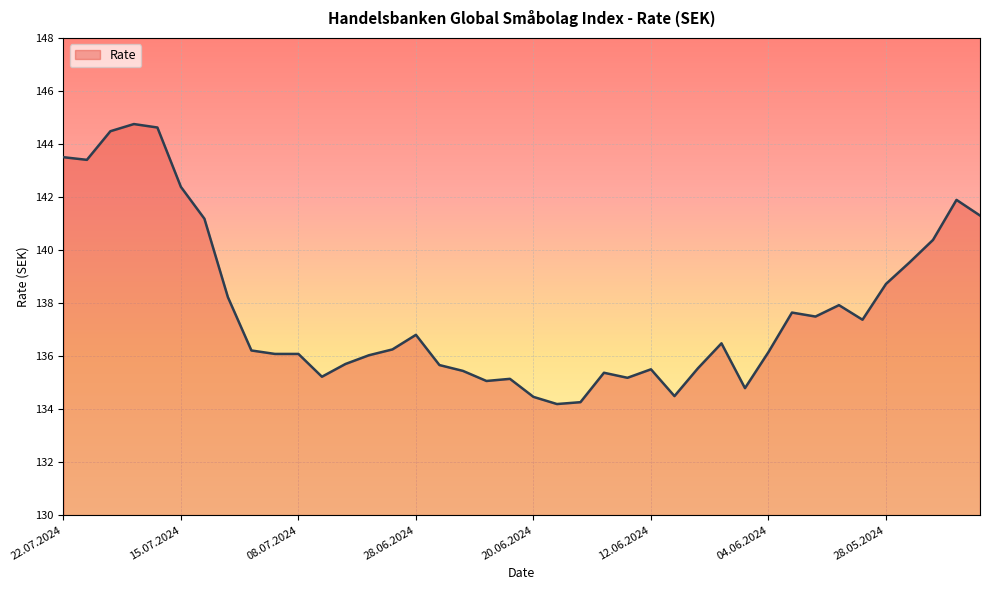

What is the maximum value shown in the chart?

144.8